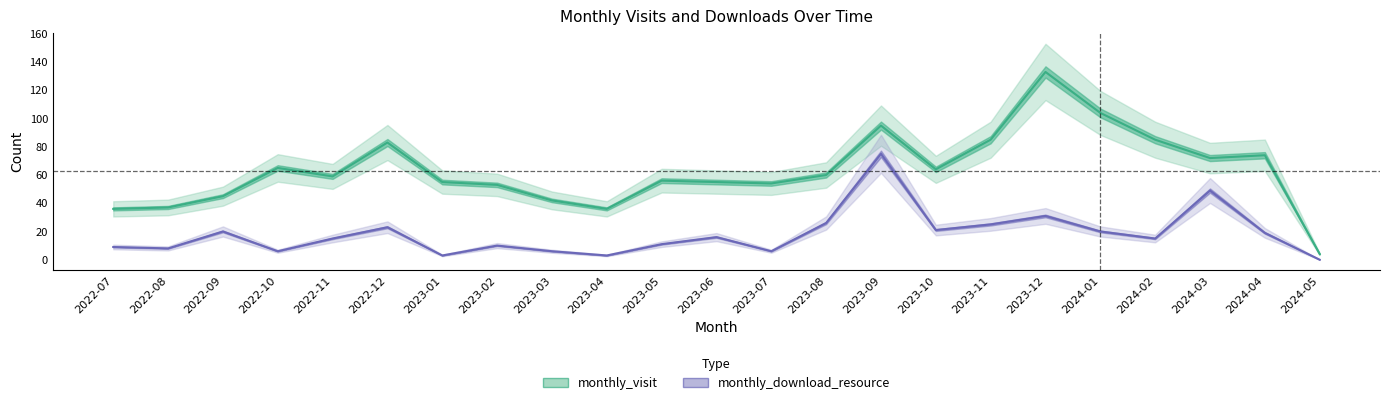

Read the monthly_download_resource value at 2022-12.

23